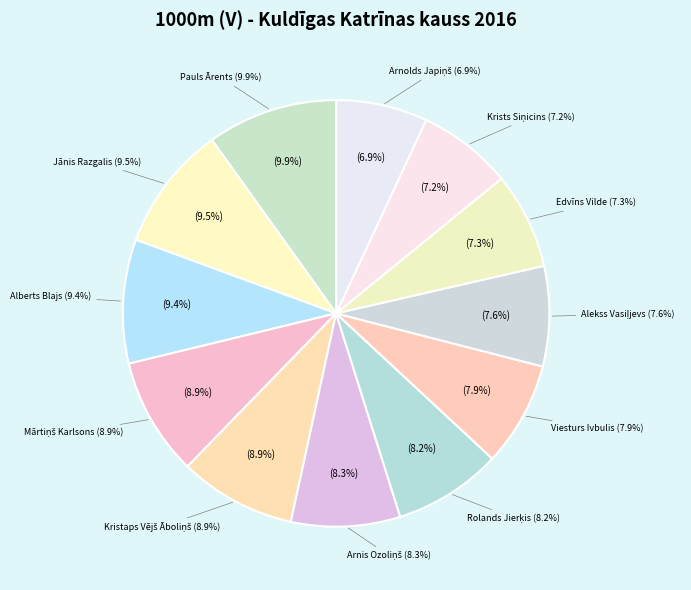

What is the total percentage of Jānis Razgalis and Pauls Ārents?

19.4%